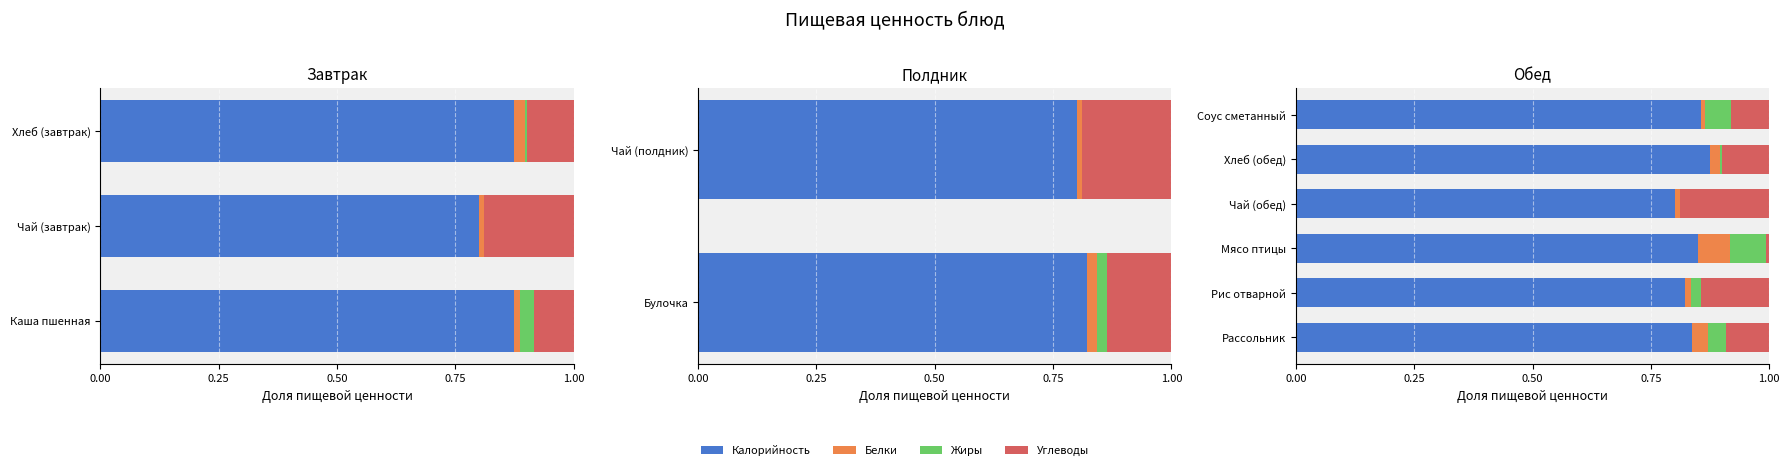

Is it true that Калорийность equals 0.8 at Рассольник?

True